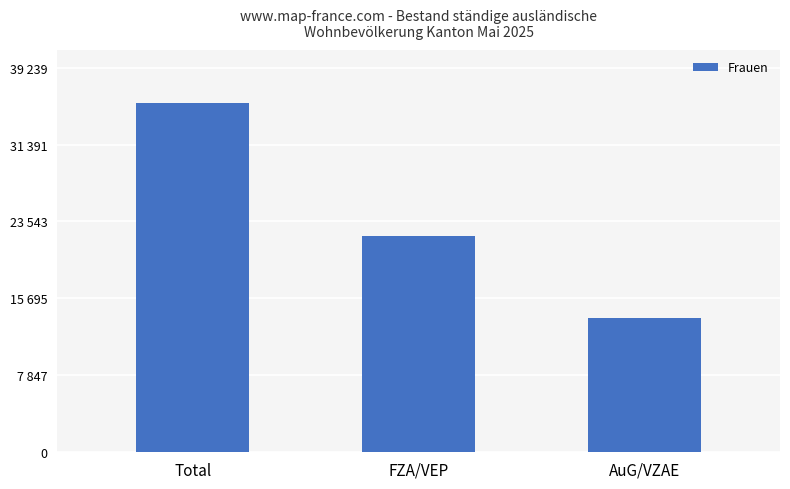

Rank the categories by value from highest to lowest.

Total, FZA/VEP, AuG/VZAE